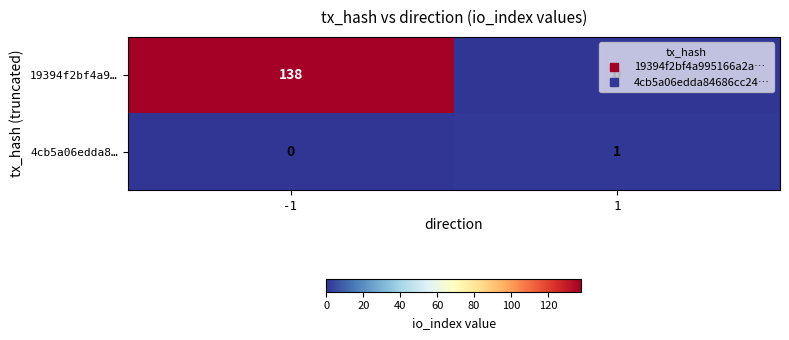

How many distinct data groups are displayed?

2